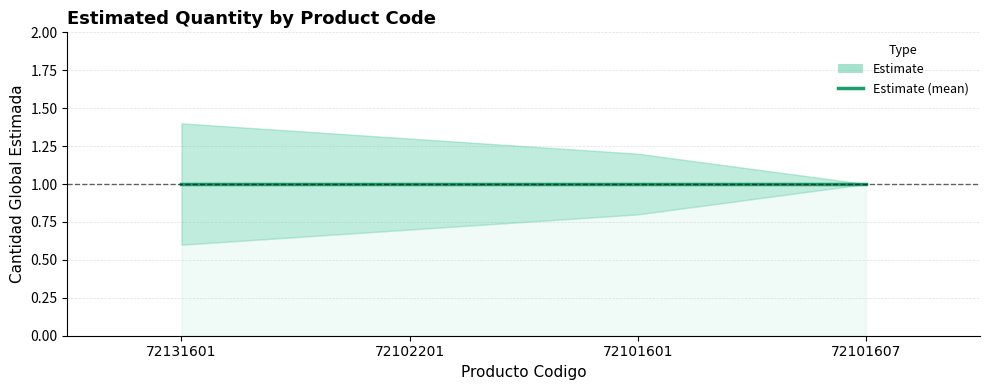

True or false: mid and upper_bound intersect in this chart.

False